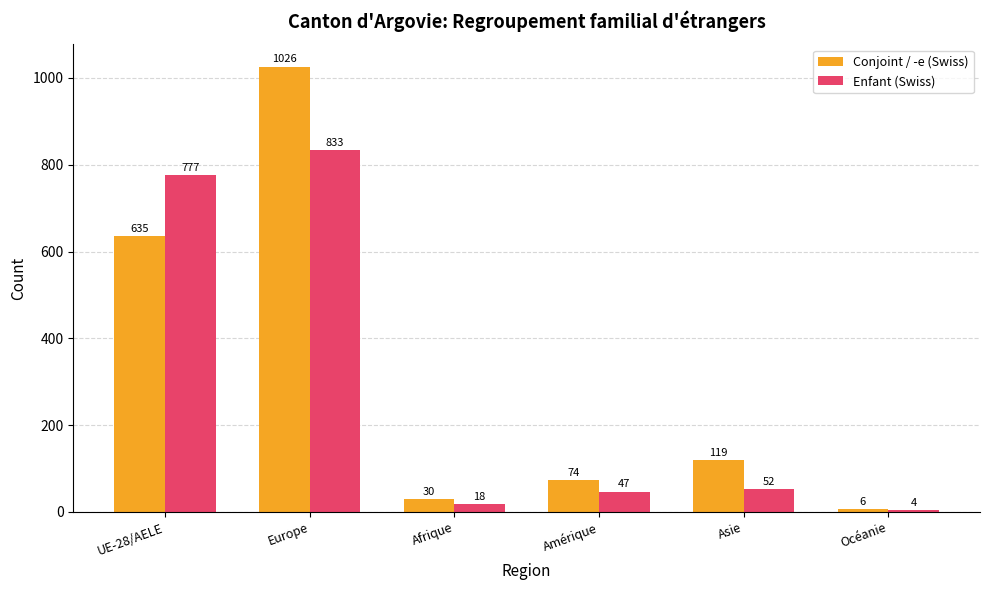

Rank the categories by Enfant (Swiss) value from lowest to highest.

Océanie, Afrique, Amérique, Asie, UE-28/AELE, Europe